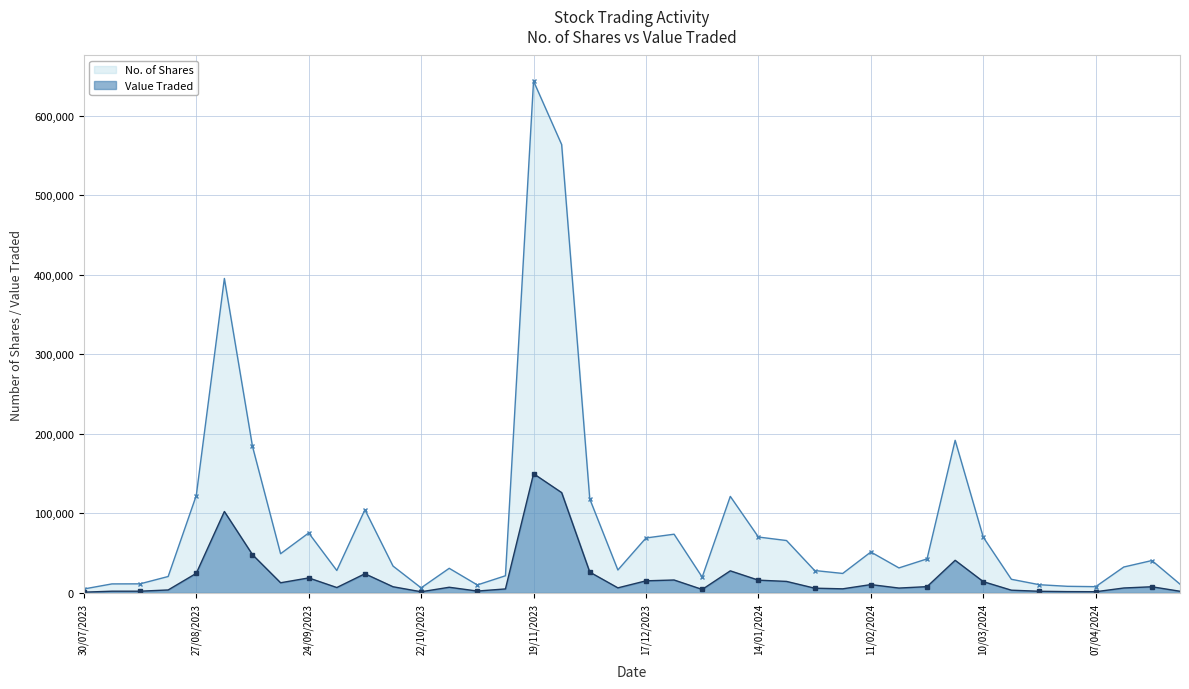

What are all the series names shown in the legend?

No. of Shares, Value Traded